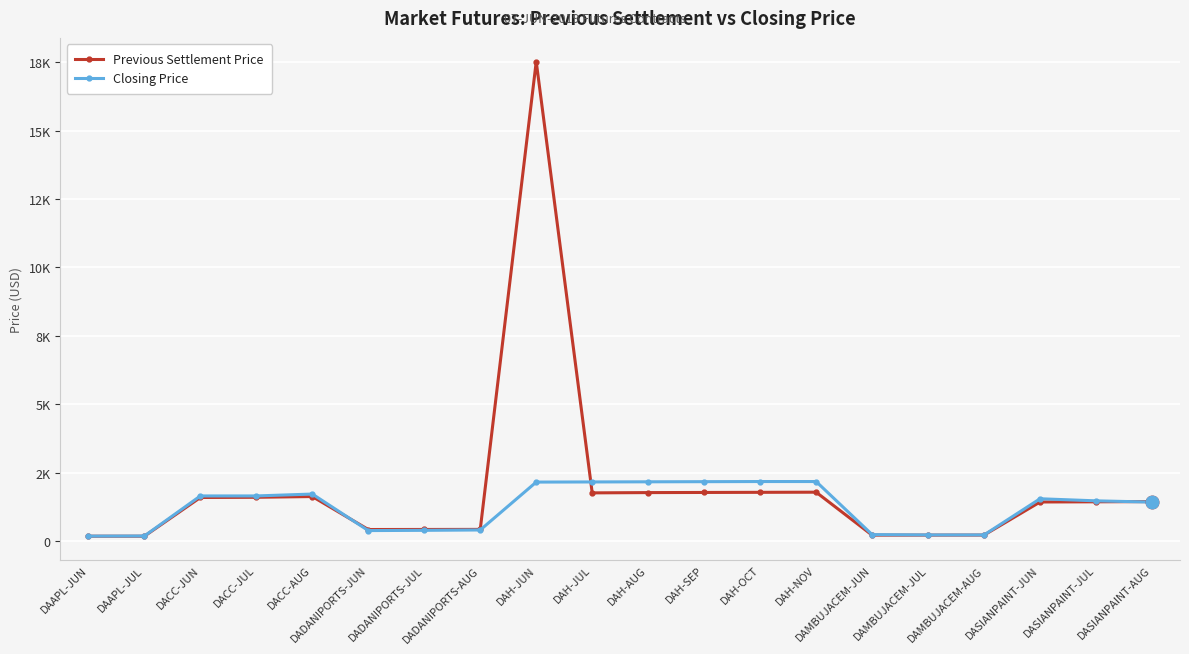

List the series in order of their overall mean, highest first.

Previous Settlement Price, Closing Price